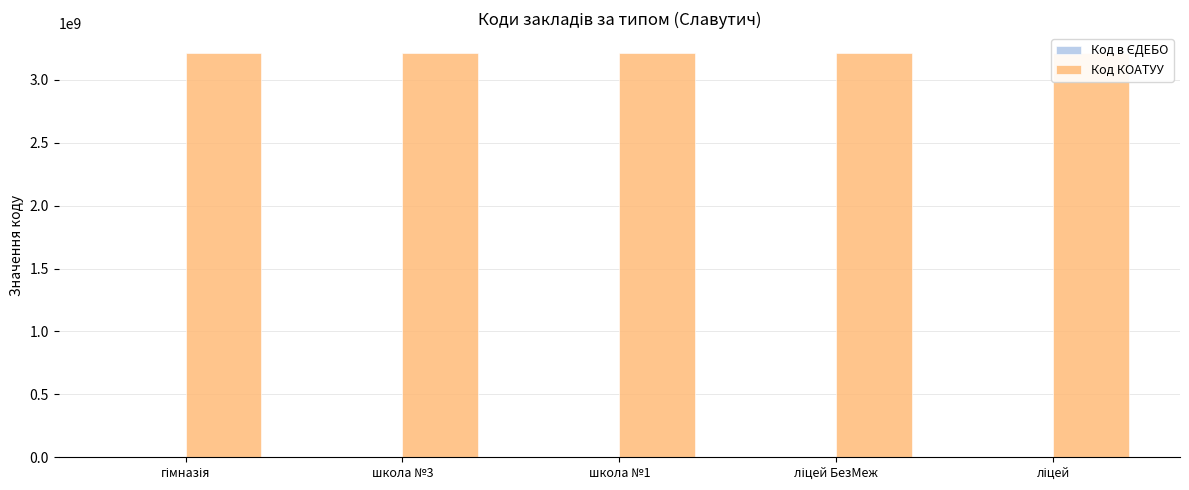

Which series has the widest spread of values?

Код в ЄДЕБО